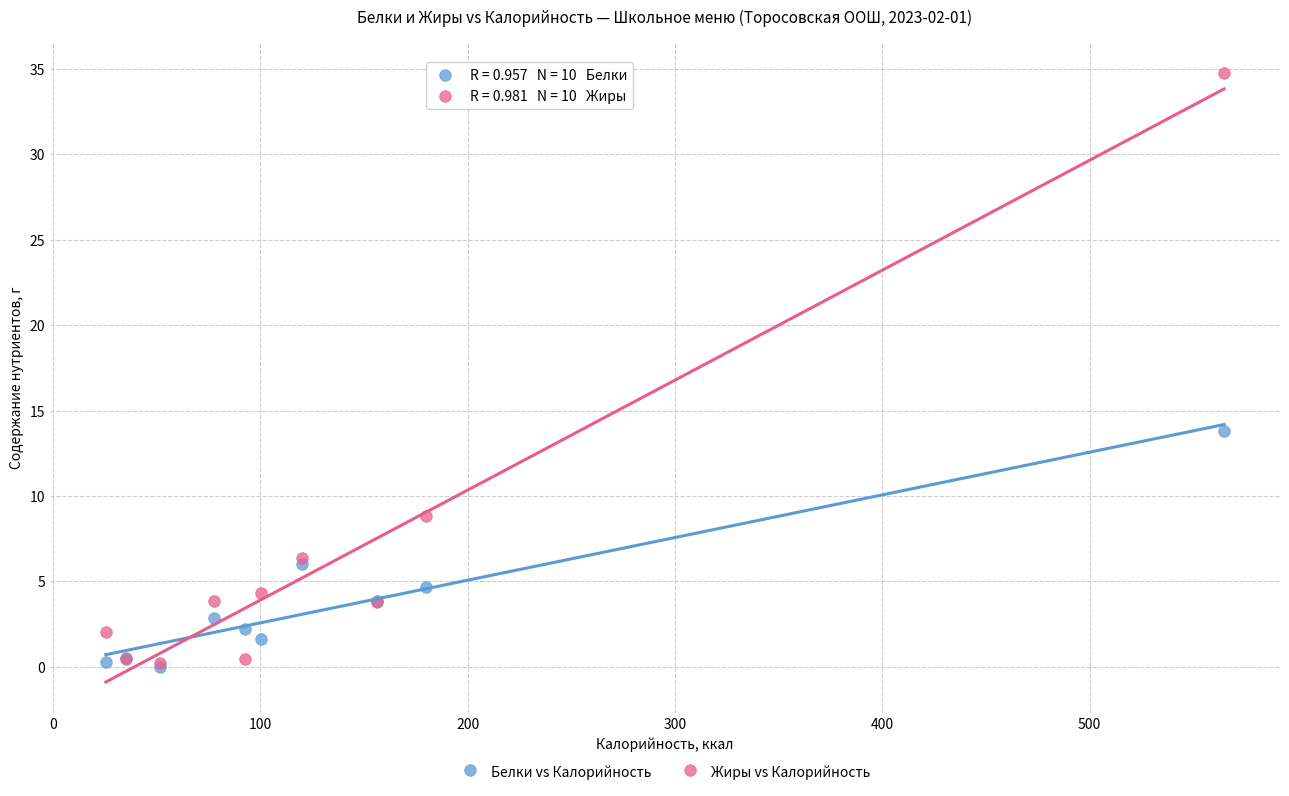

Which series has the largest Y range (max minus min)?

Жиры vs Калорийность